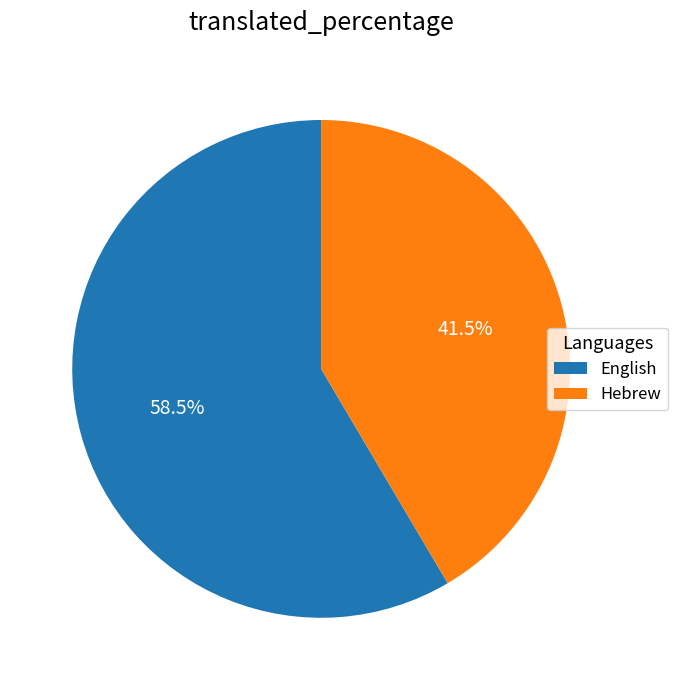

Which slice is the smallest?

Hebrew